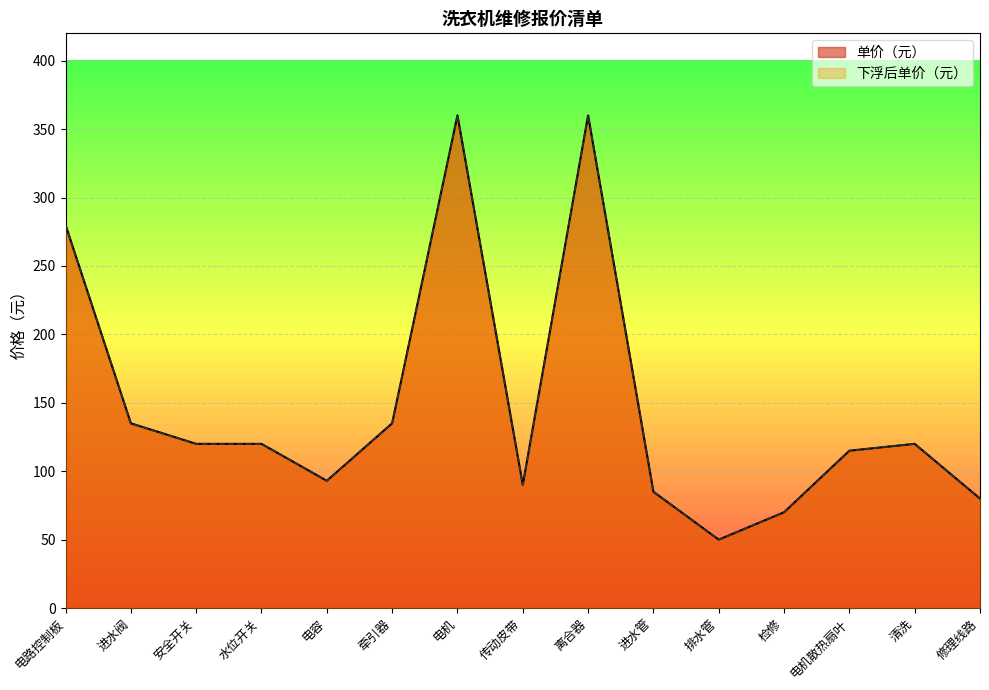

What position from the left is 进水阀?

2